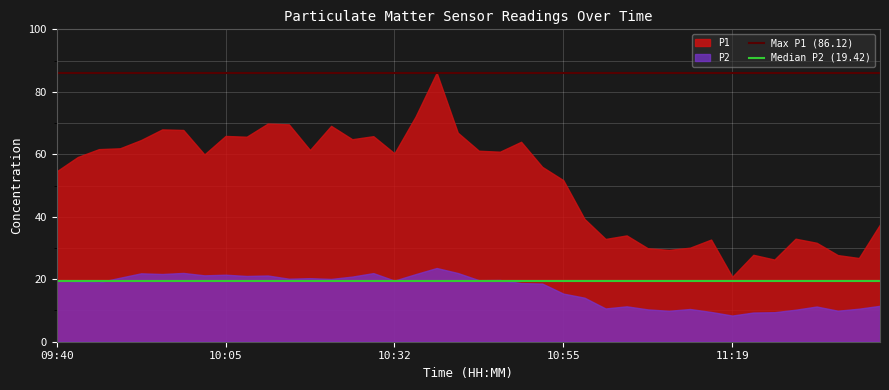

What is the average value of the Max P1 (86.12) series?

86.1